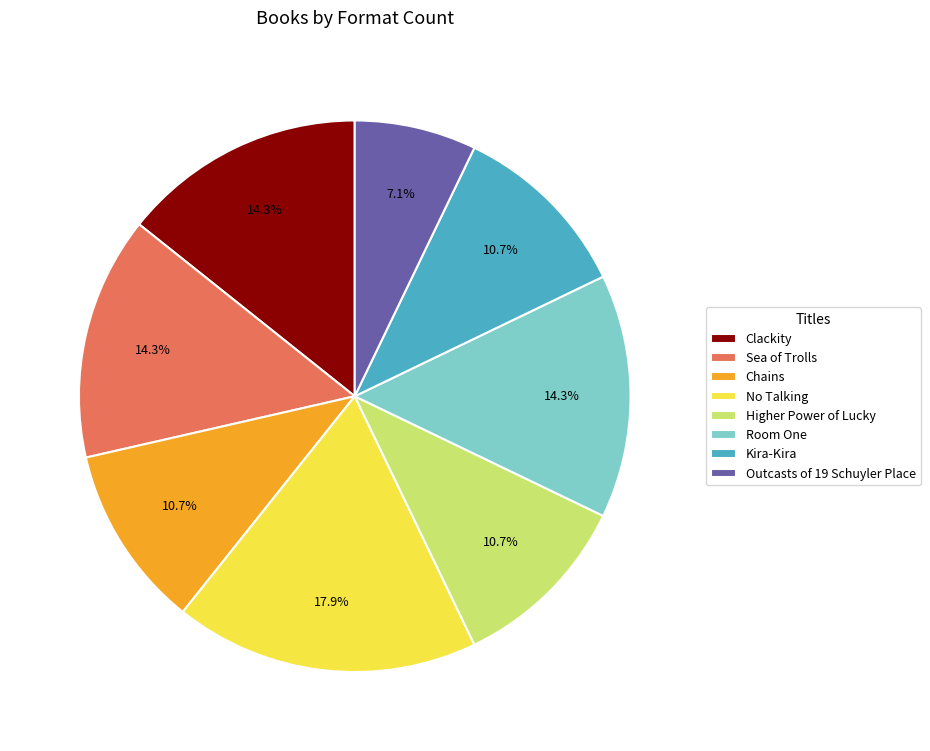

What is the ratio of the value at Kira-Kira to the value at No Talking?

0.6